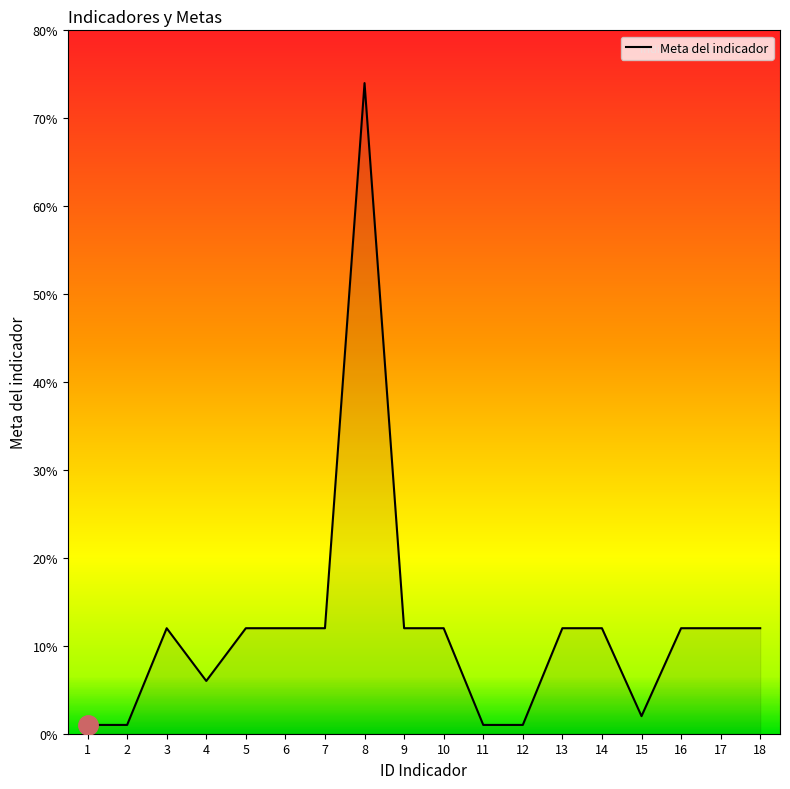

What is the smallest value displayed?

1